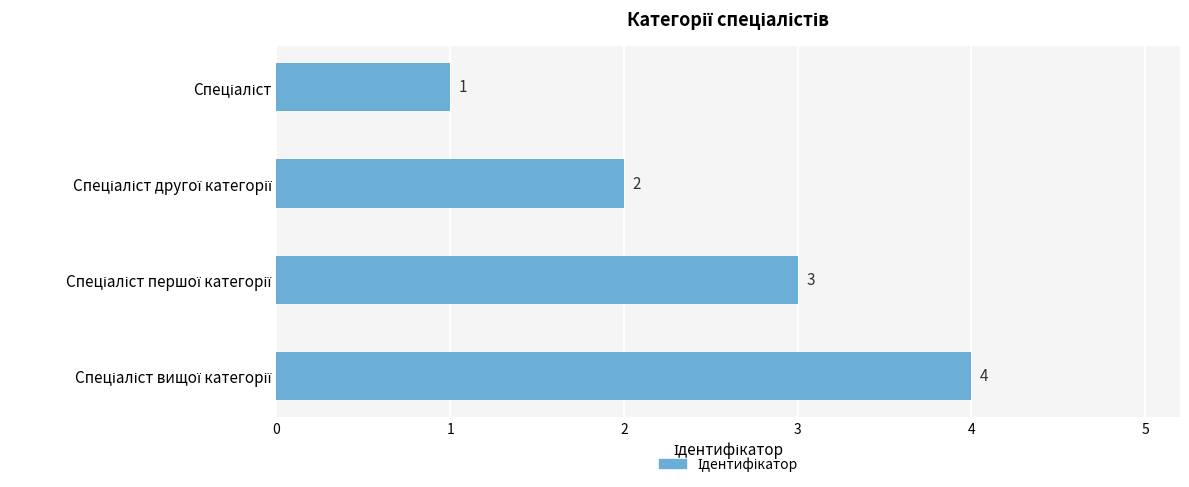

What is the difference between the maximum and minimum values?

3